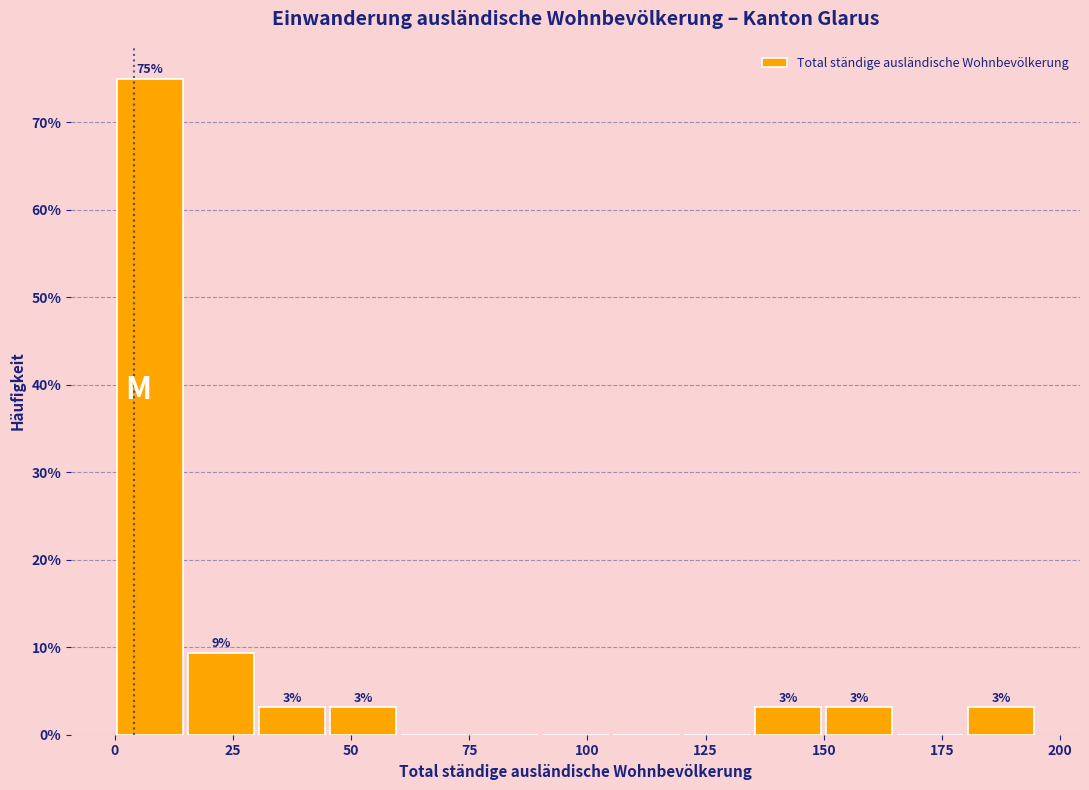

Around what value on the x-axis is the tallest bar? Give the approximate position of its centre, as read against the axis.

10